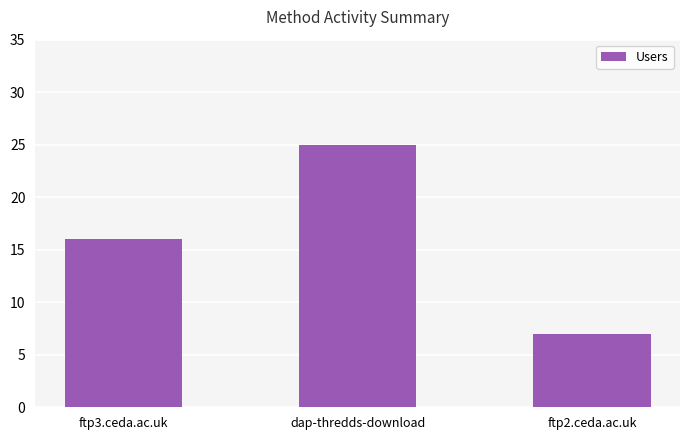

Approximately how many times larger is the value at ftp2.ceda.ac.uk compared to dap-thredds-download?

0.3